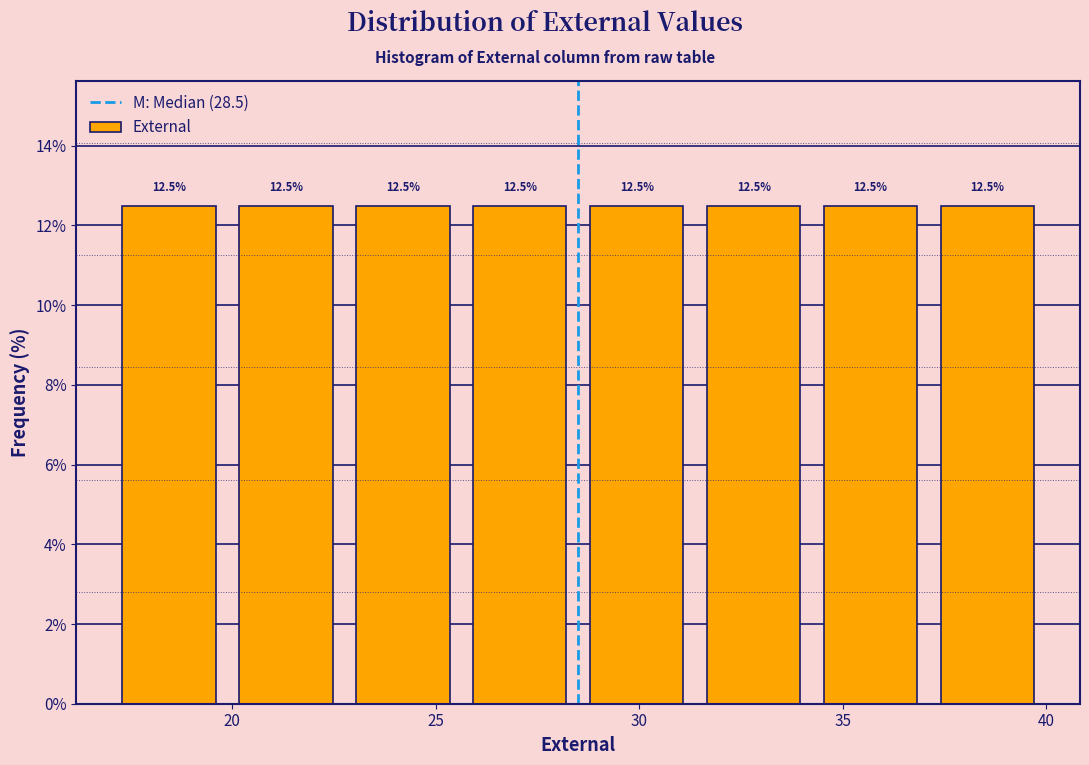

What is the height of the bar covering 28.5 to 31.5 on the x-axis? The bar edges are not printed on the chart, so give them approximately, as read against the axis.

12.5